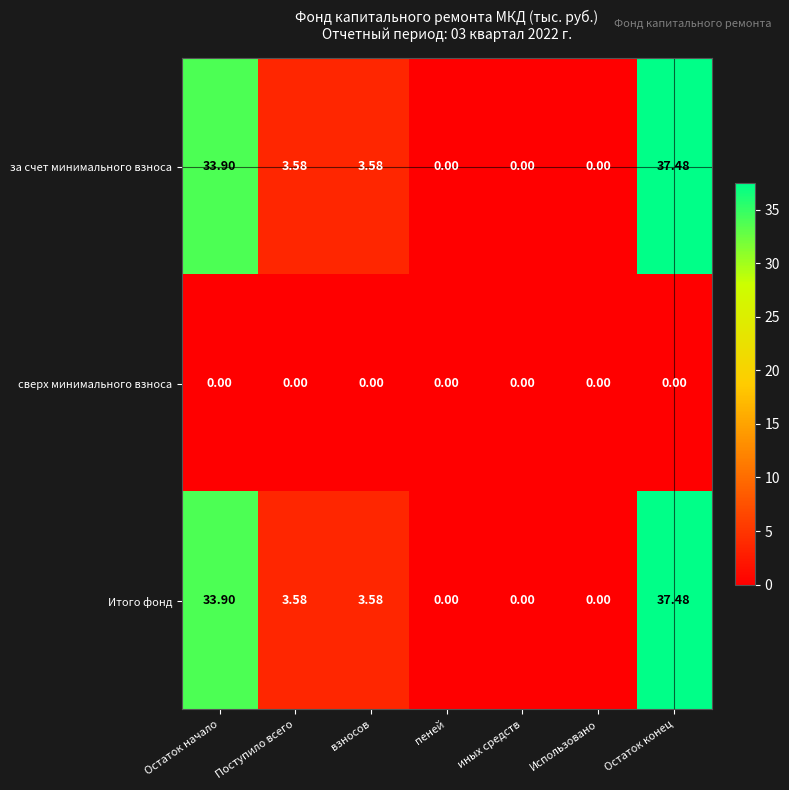

What is the difference between the highest and lowest values at Остаток конец?

37.5